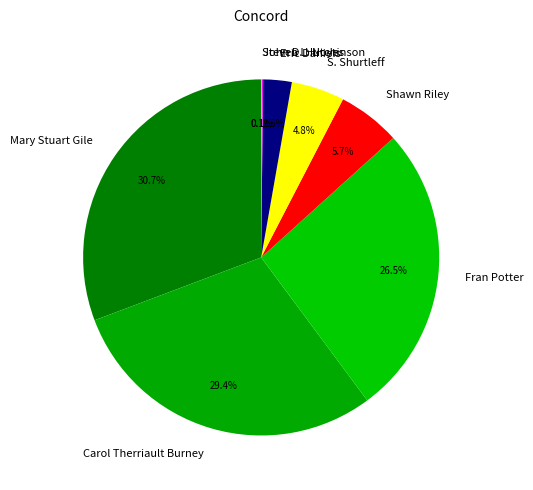

How much of the chart is everything except S. Shurtleff?

95.2%